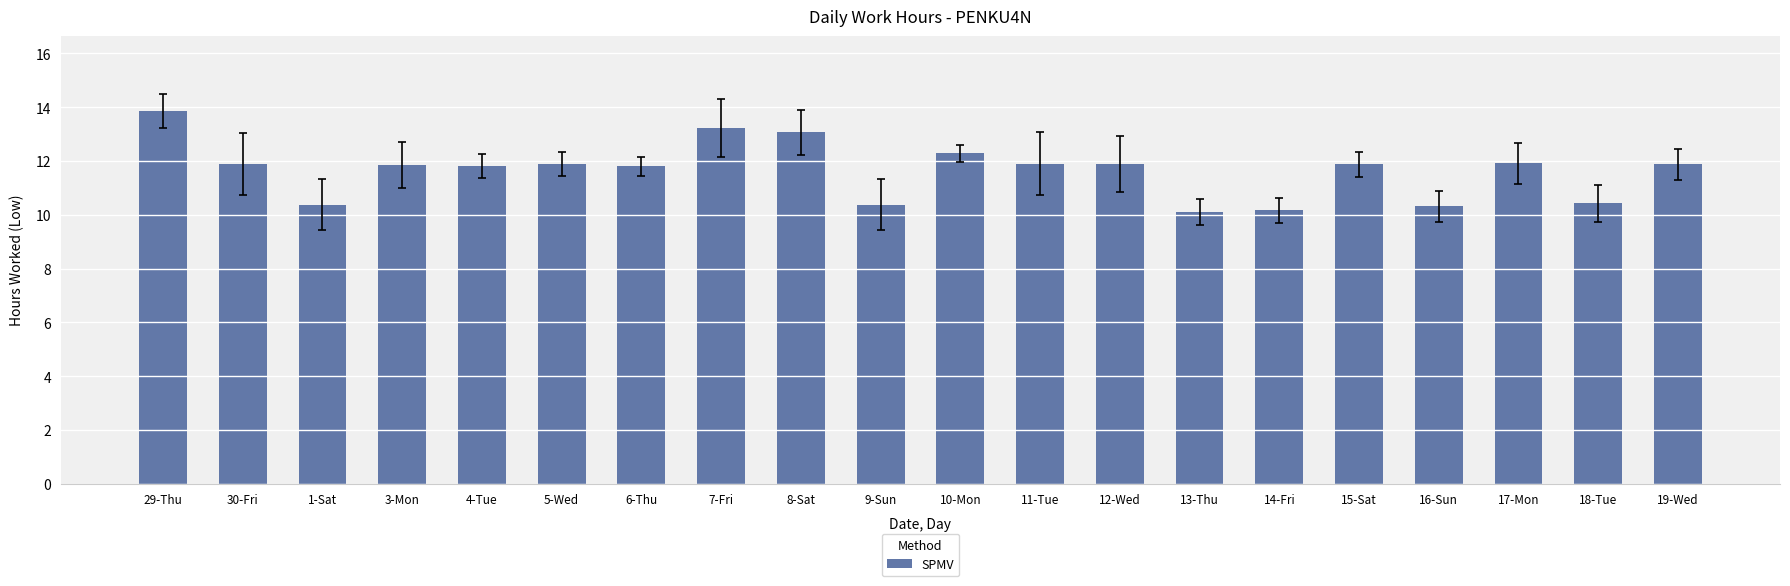

What is the sum of the values at 13-Thu and 30-Fri?

22.0